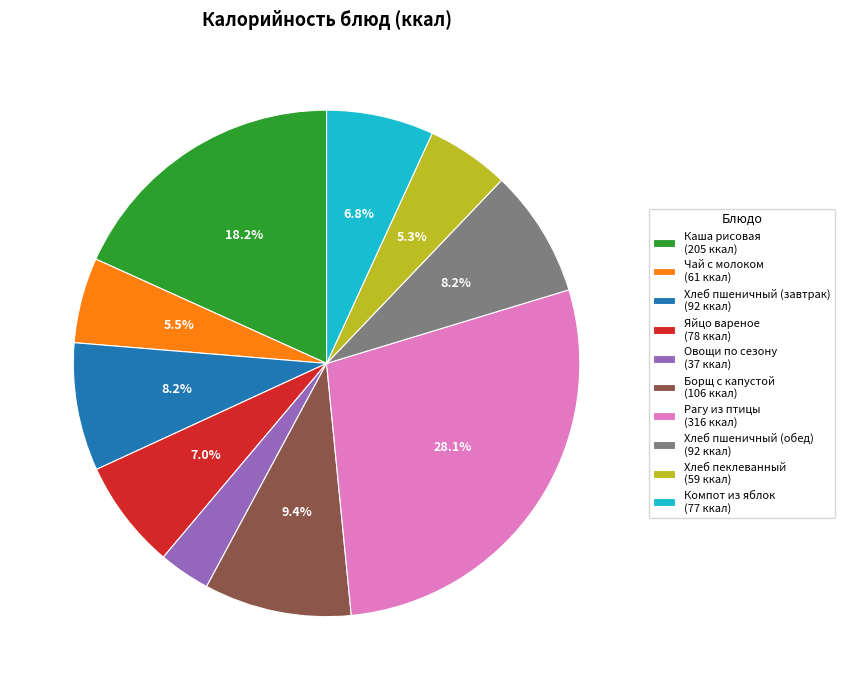

The Хлеб пеклеванный slice represents 17% of the pie. True or false?

False